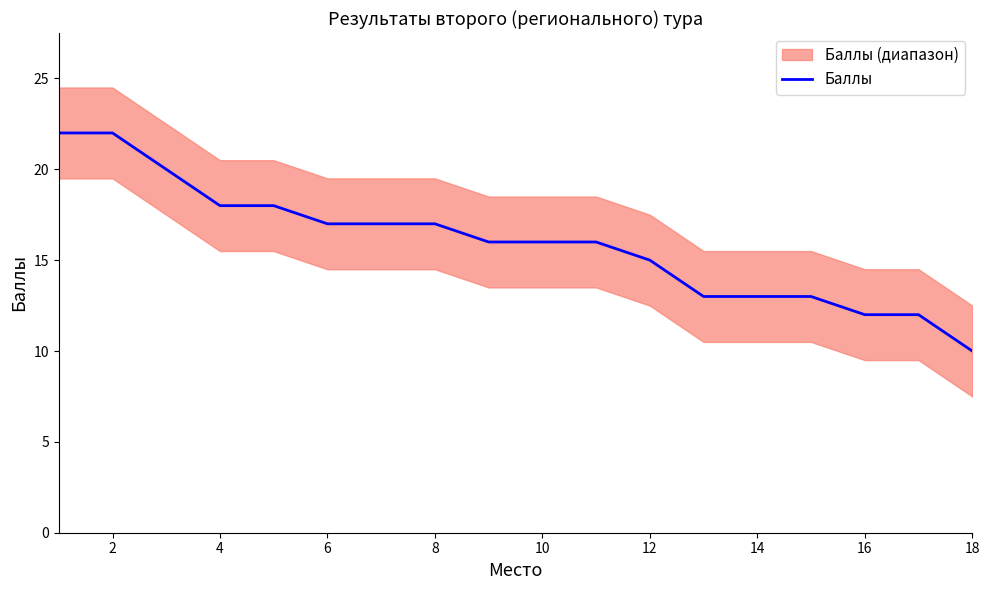

Is it true that Баллы equals 5 at 16?

False